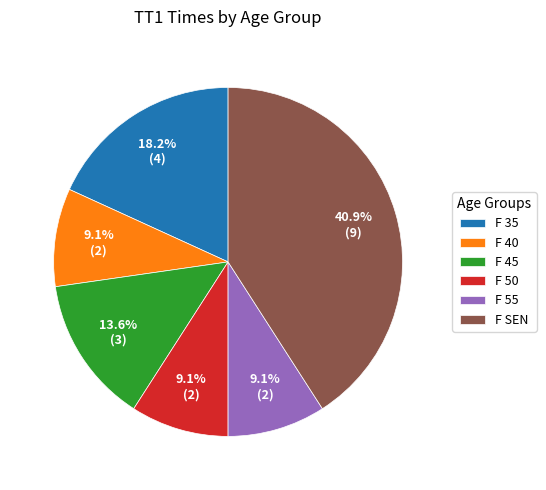

How many slices are in this pie chart?

6